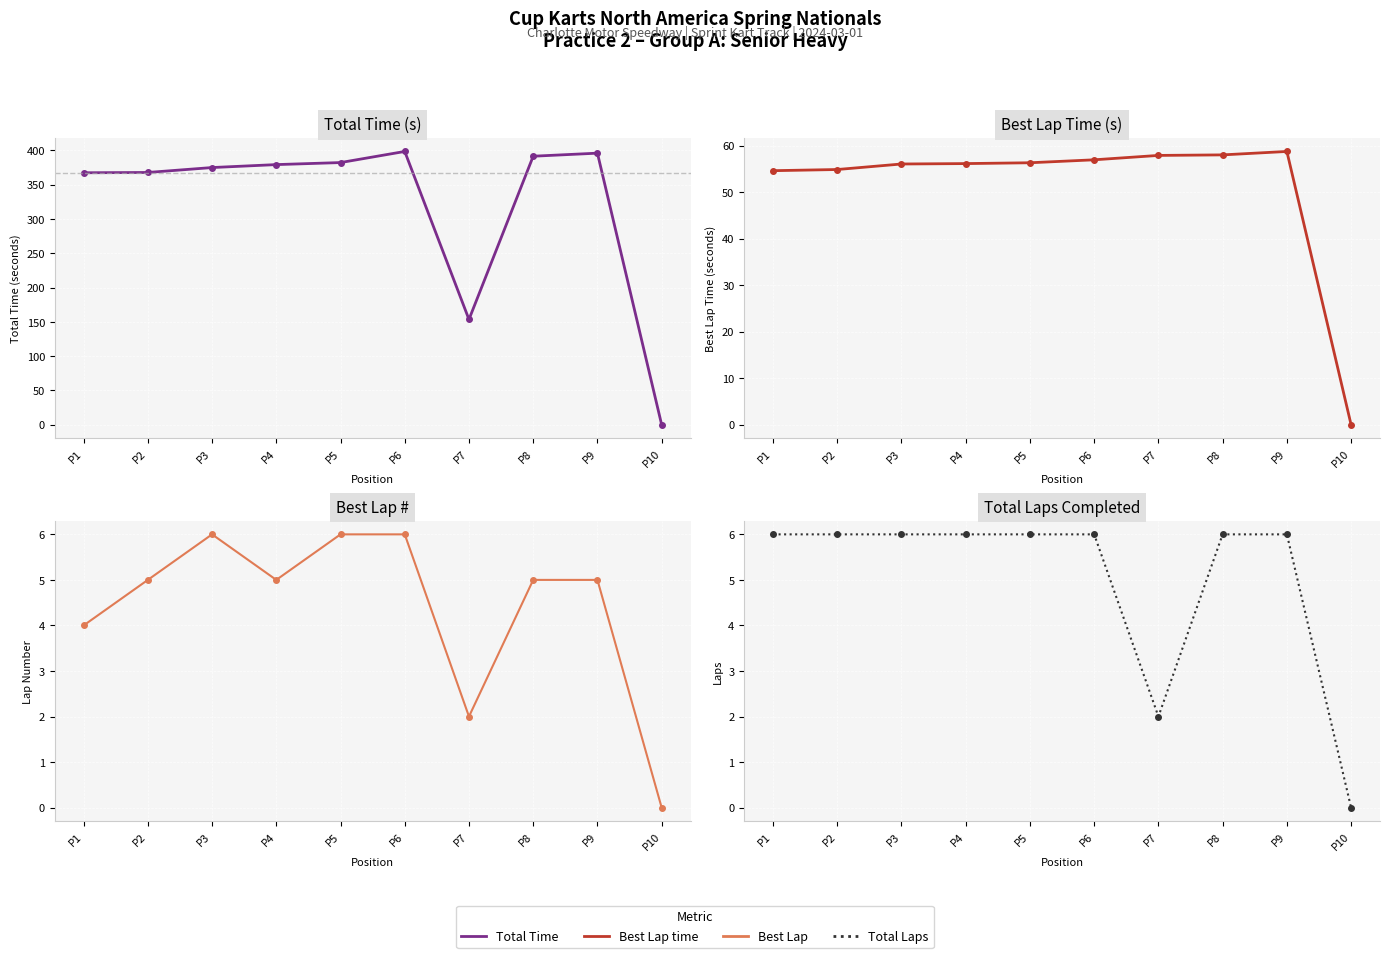

How many interior local valleys does the Total Time series have?

1